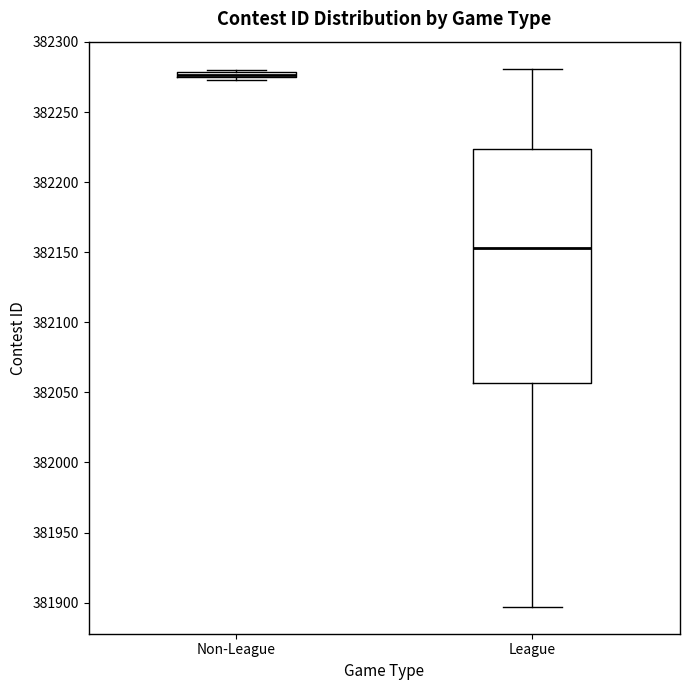

Which box has the lowest median line?

League